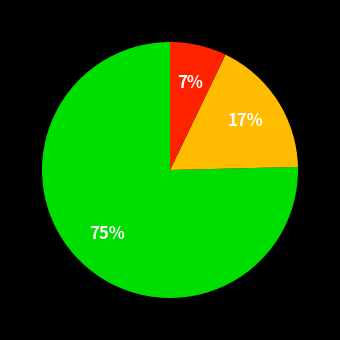

To the nearest percent, what is the average slice percentage?

33%